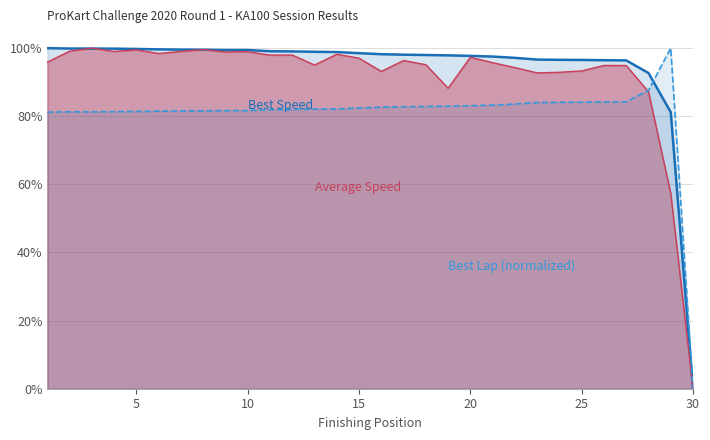

How many values in the Average Speed series exceed 0?

29